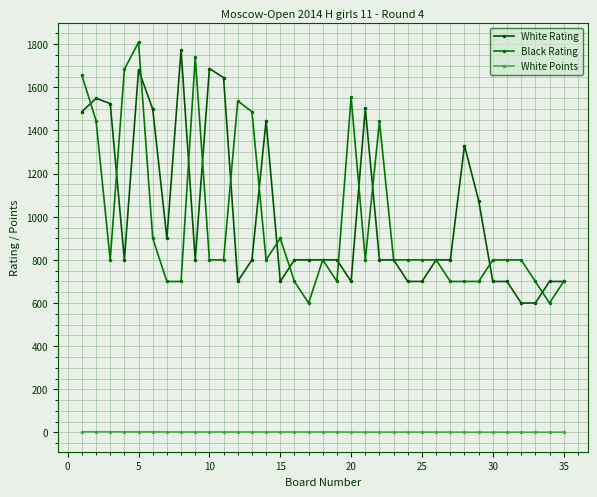

How many lines are shown in the chart?

3